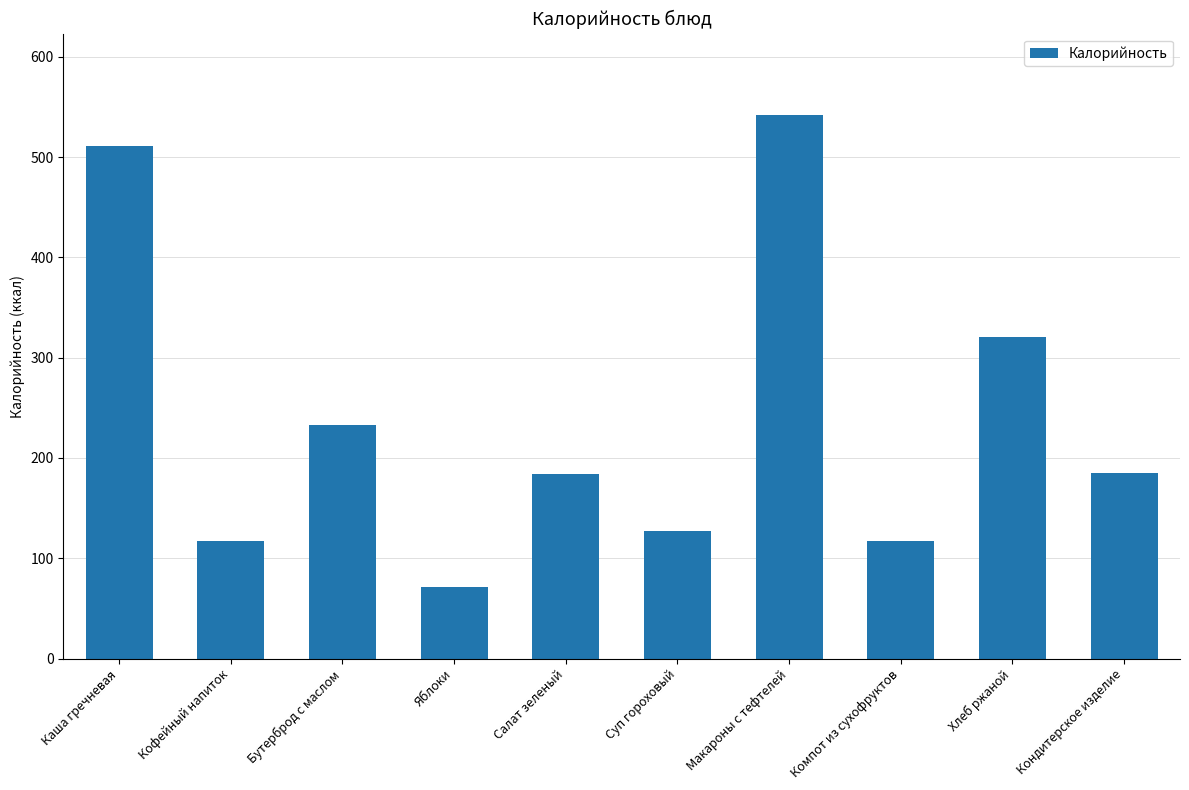

What is the difference between the maximum and minimum values?

470.9